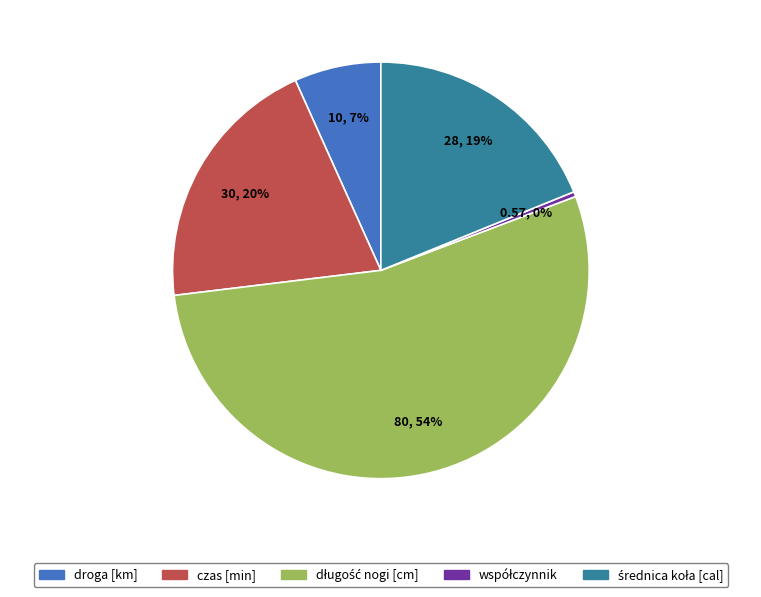

To the nearest percent, what portion does czas [min] represent?

20%